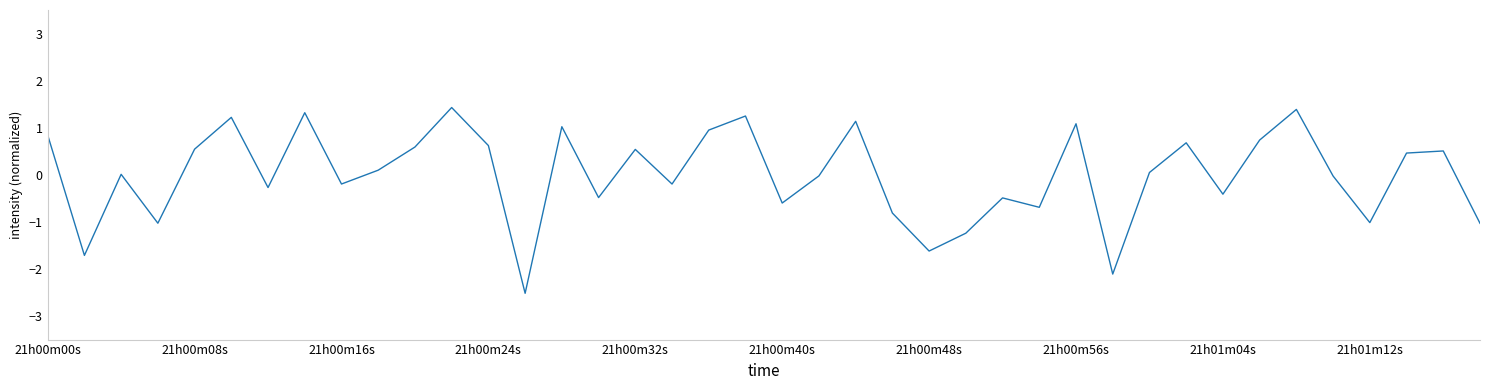

What is the minimum value shown in the chart?

-2.5